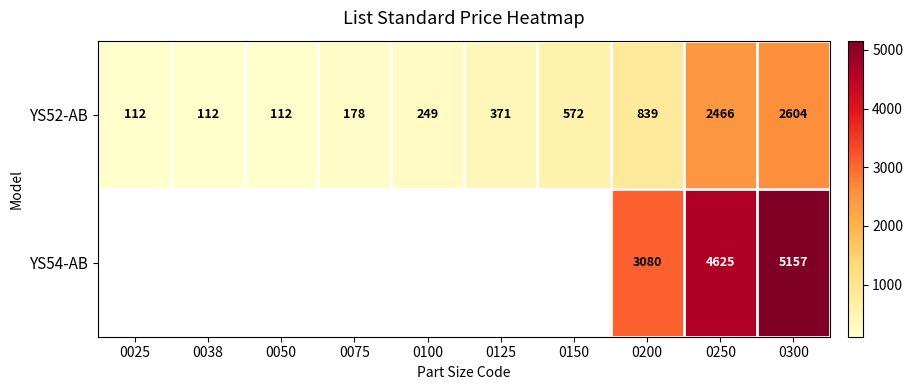

True or false: YS52-AB has a value of 39.0 at 0025.

False